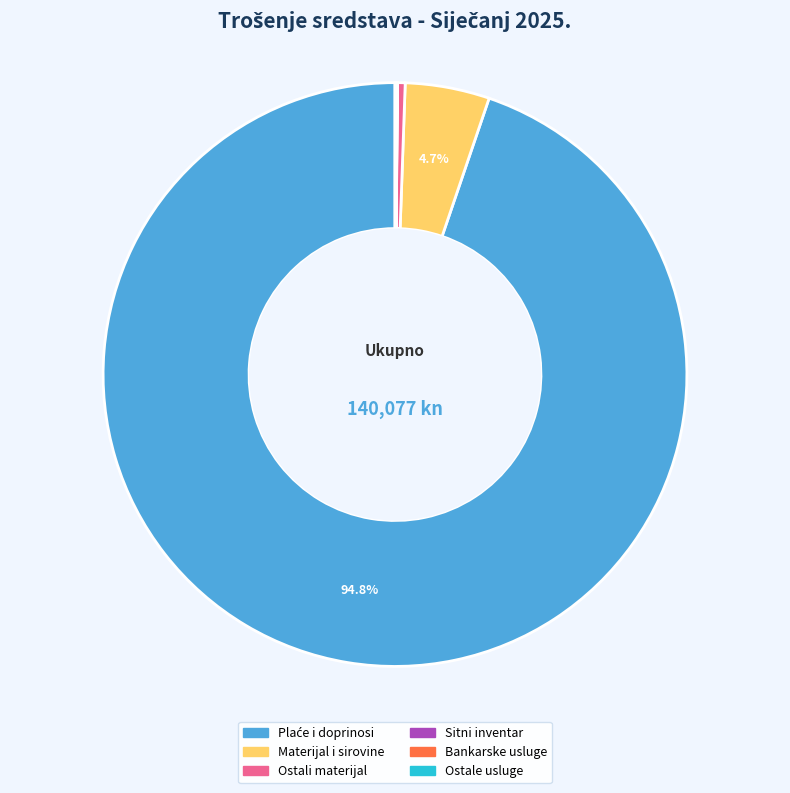

Is there a majority slice in this chart?

Yes